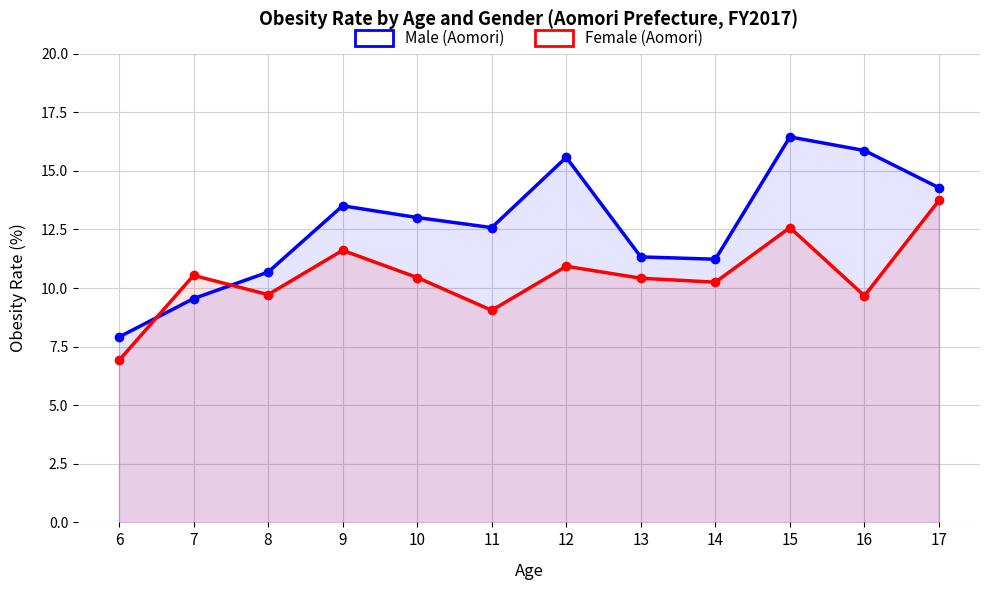

How many distinct data groups are displayed?

2